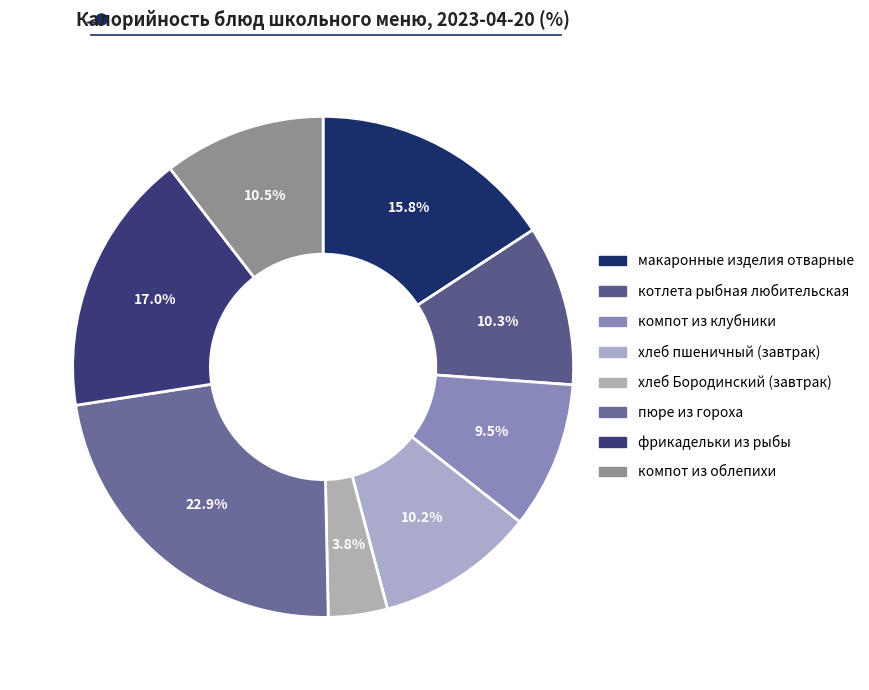

How many segments does this pie chart have?

8